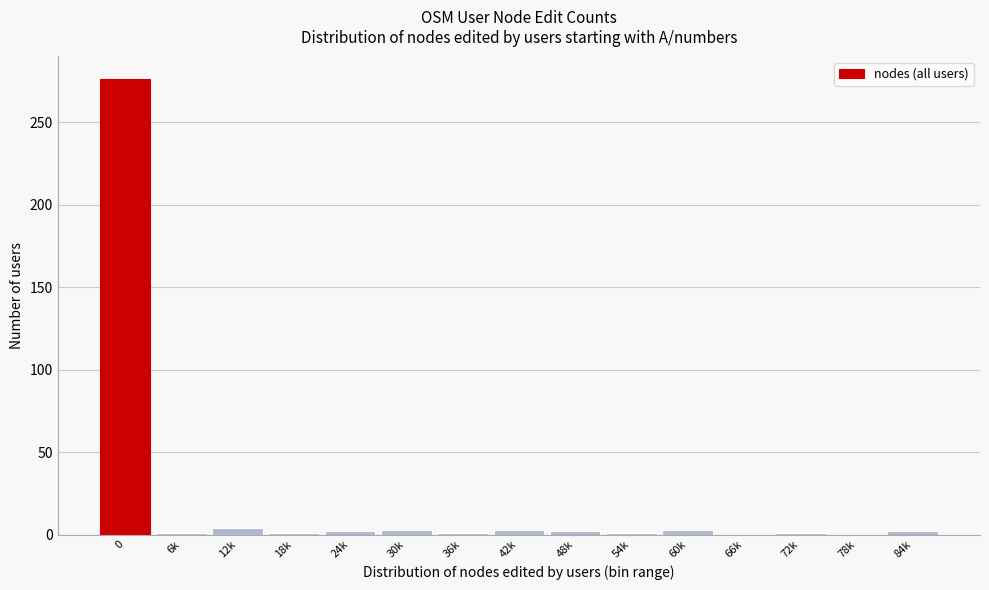

What is the sum of all values?

300